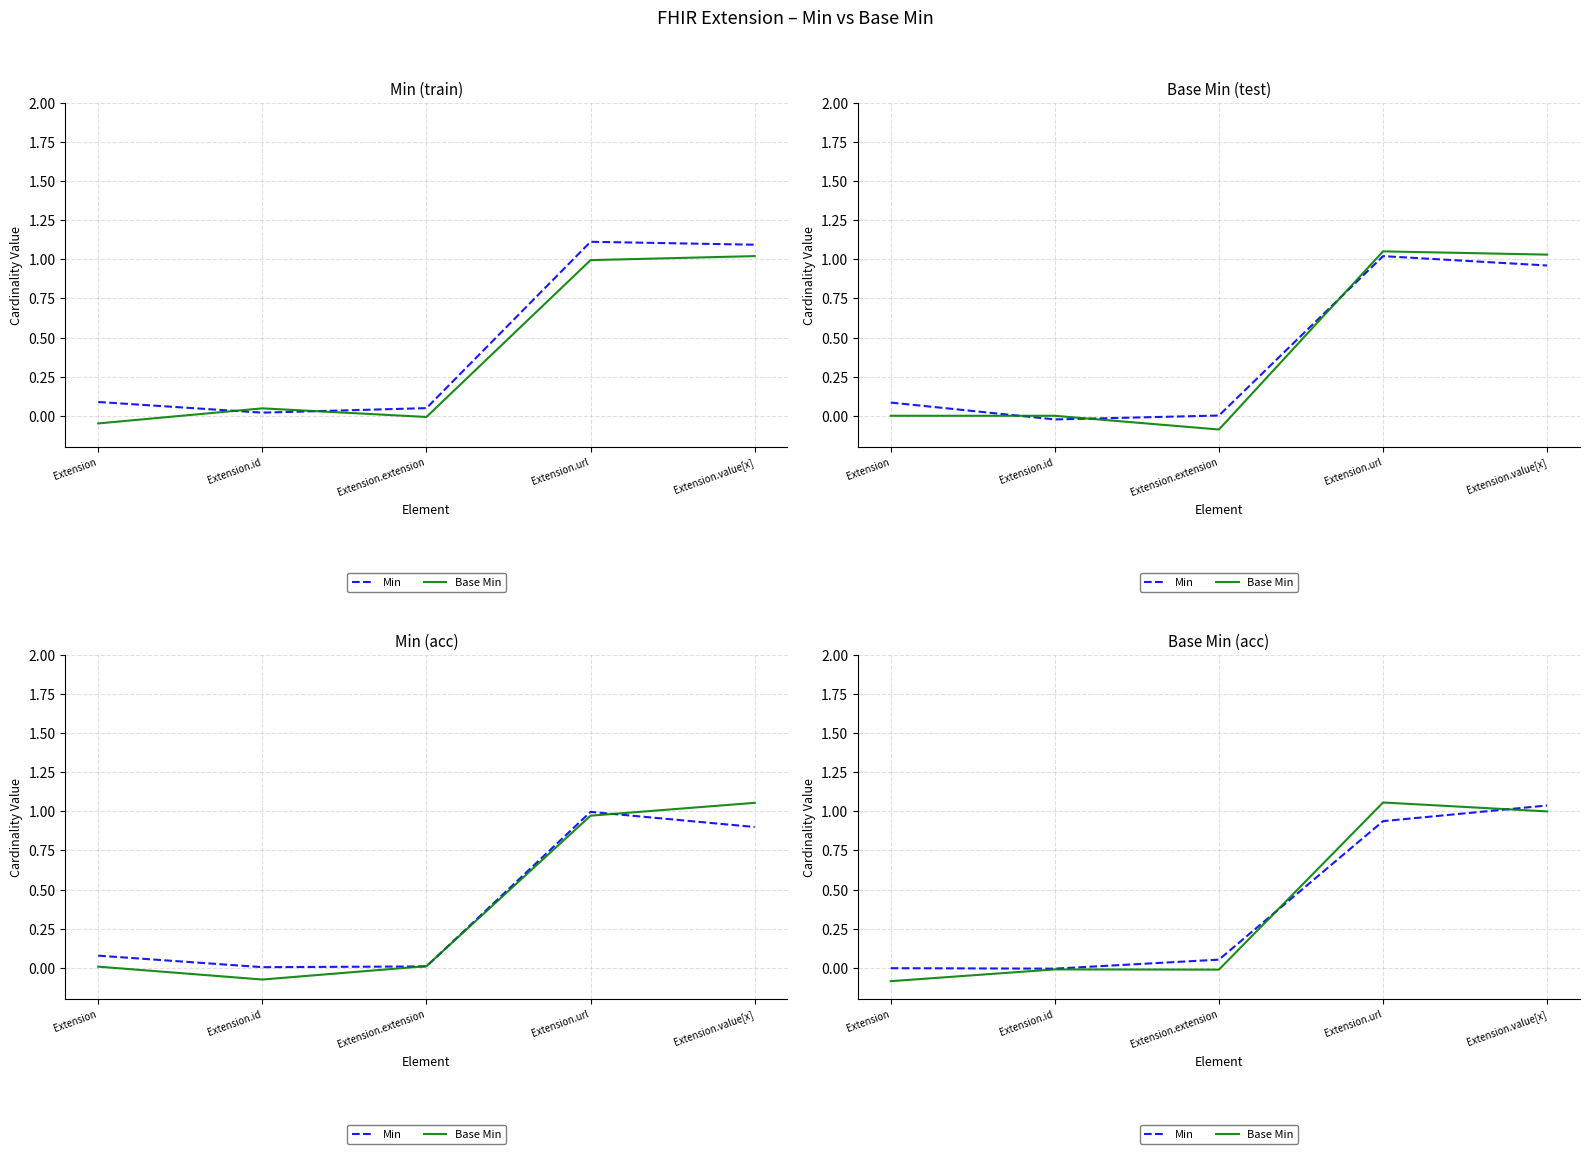

Which series ends up on top after the final intersection of Base Min and Min?

Min